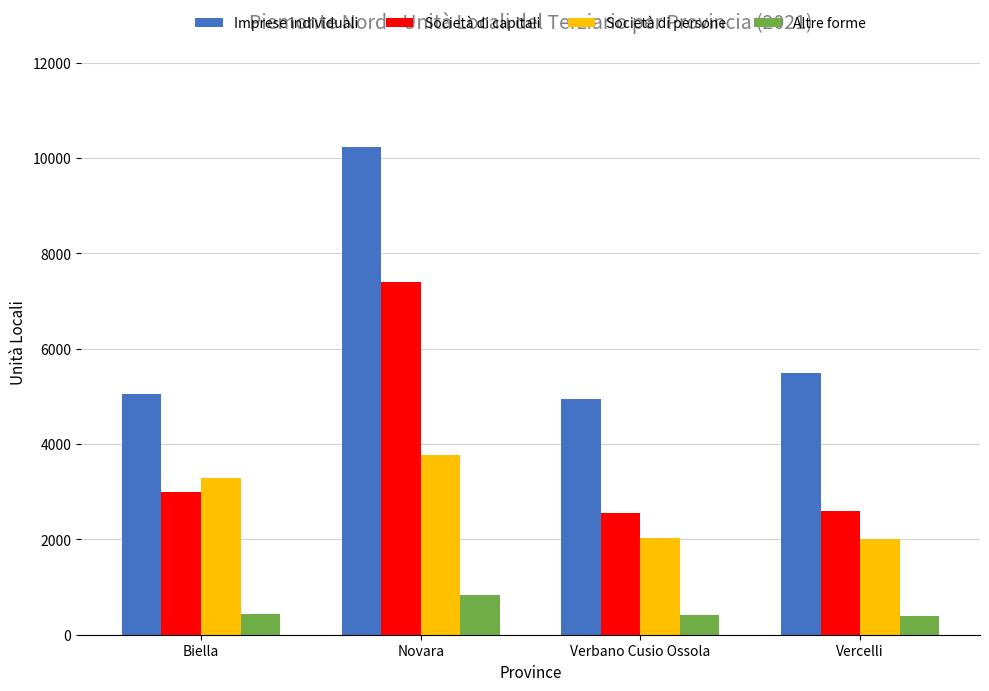

At which category is the sum across all series the highest?

Novara